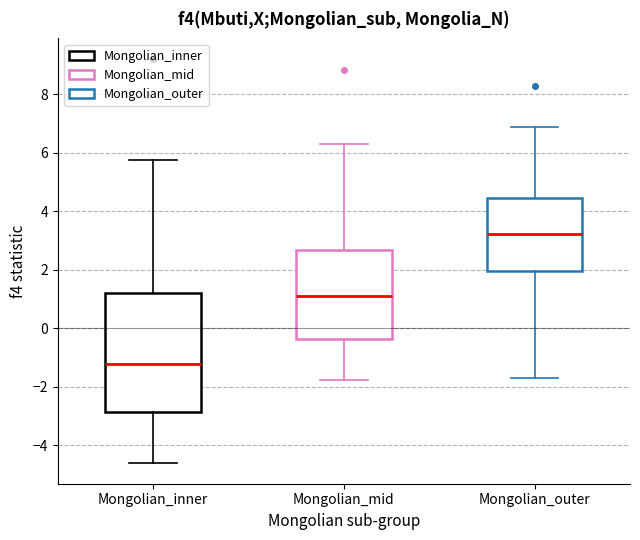

Which box is the tallest, from its lower edge to its upper edge?

Mongolian_inner